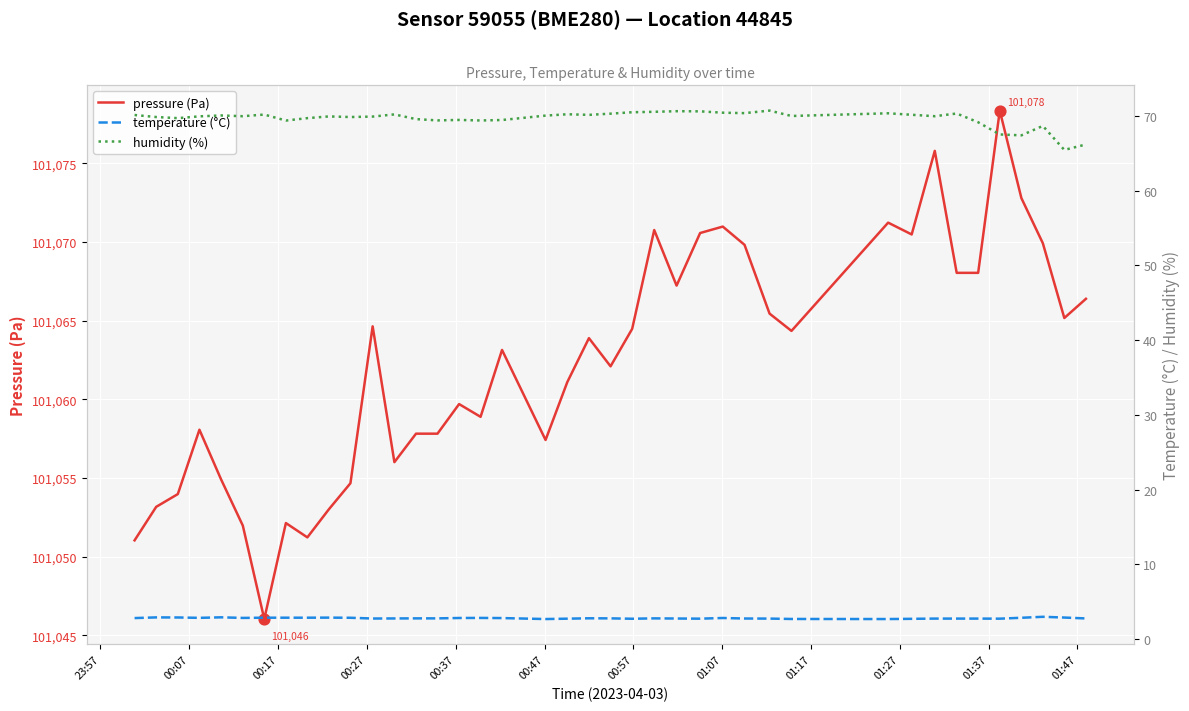

Is the value of humidity (%) at 32 greater than the value of temperature (°C) at 15?

Yes